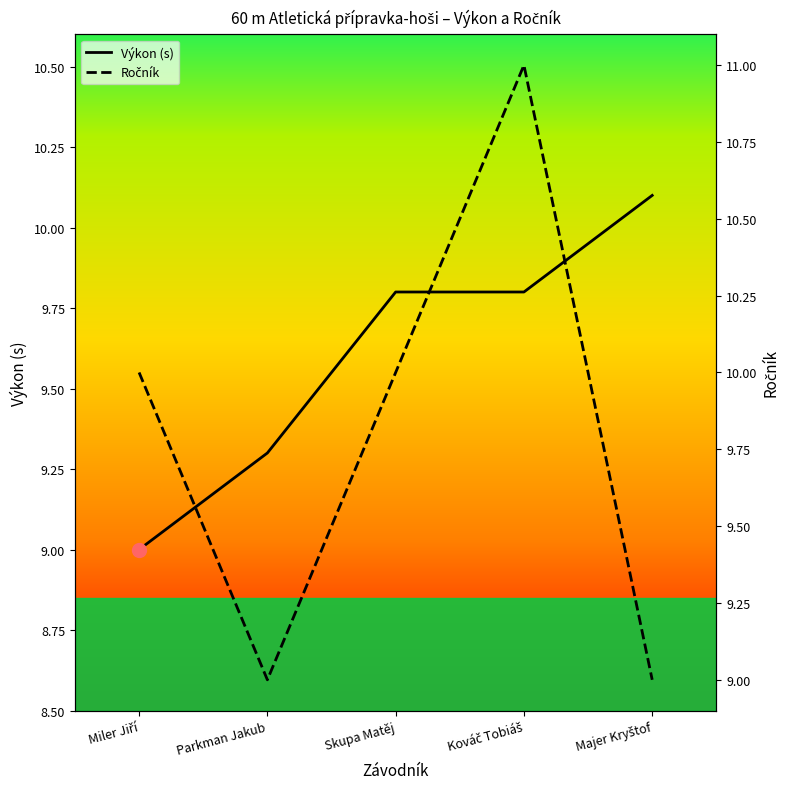

Which has a higher value, Skupa Matěj or Miler Jiří?

Skupa Matěj